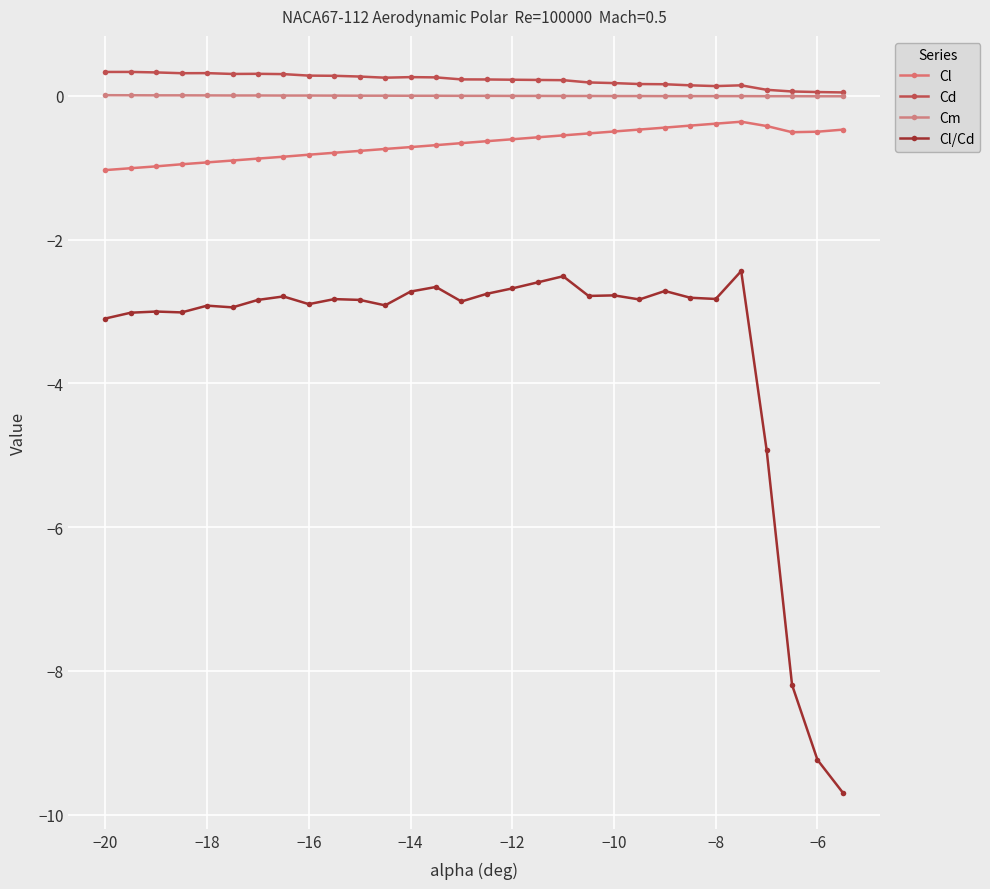

Which series has the largest total across all categories?

Cd